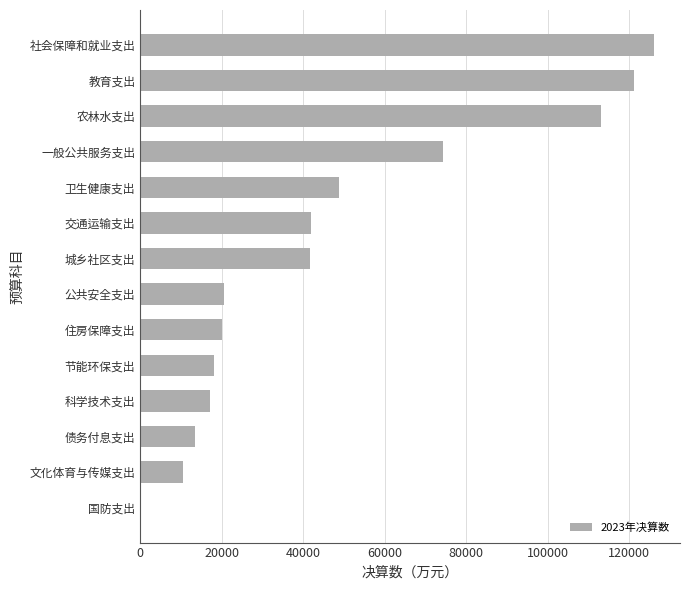

Which category has the highest value across all series?

社会保障和就业支出